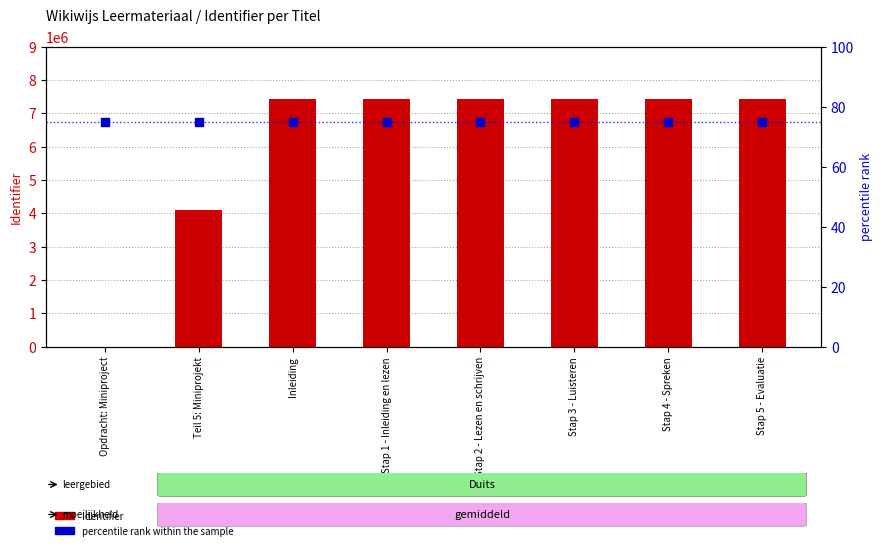

Is the value of Identifier at Stap 3 - Luisteren greater than the value of percentile rank within the sample at Opdracht: Miniproject?

Yes